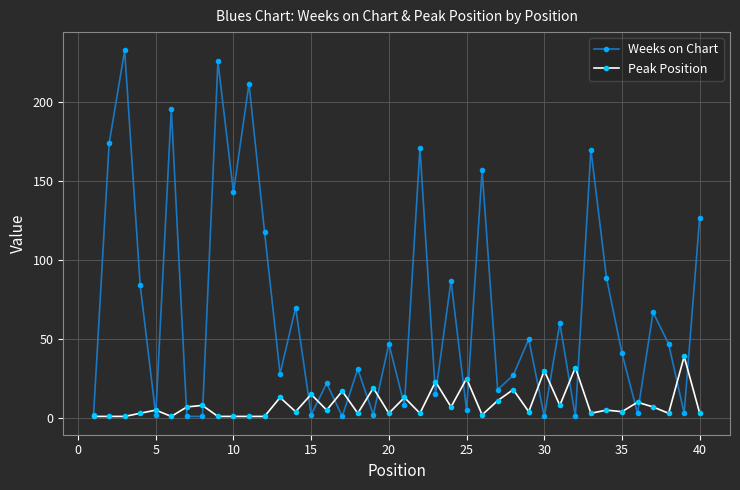

True or false: Weeks on Chart has more than 1 interior local peaks.

True